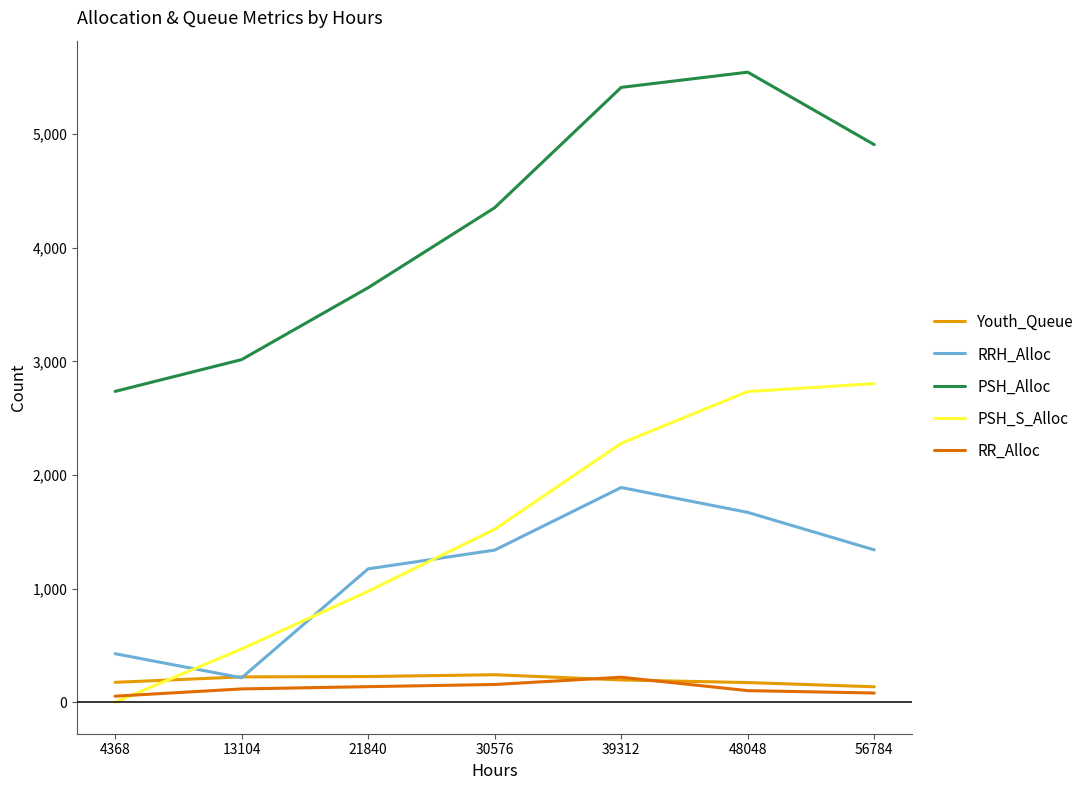

What is the approximate value of PSH_Alloc at 56784, to the nearest 10?

4910